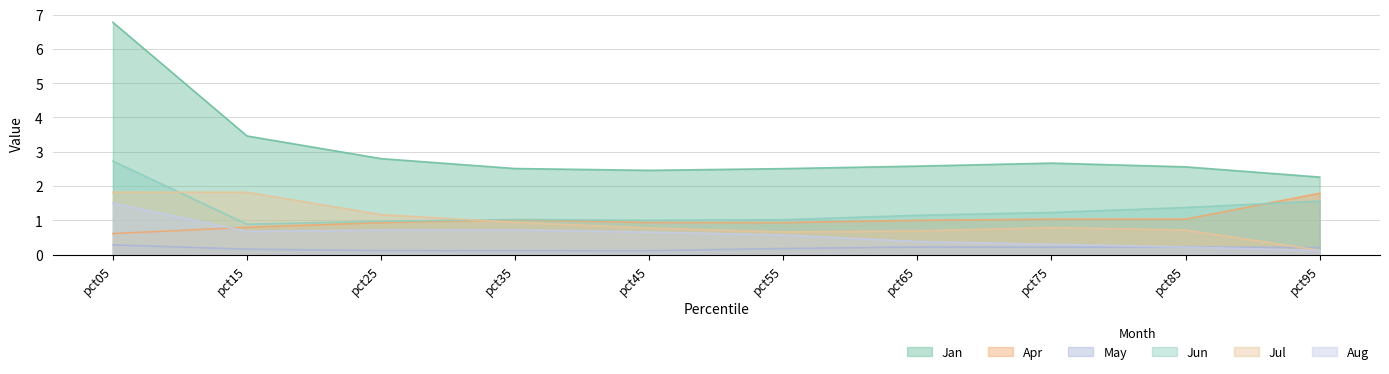

The May series shows 0.2 at pct65. True or false?

True